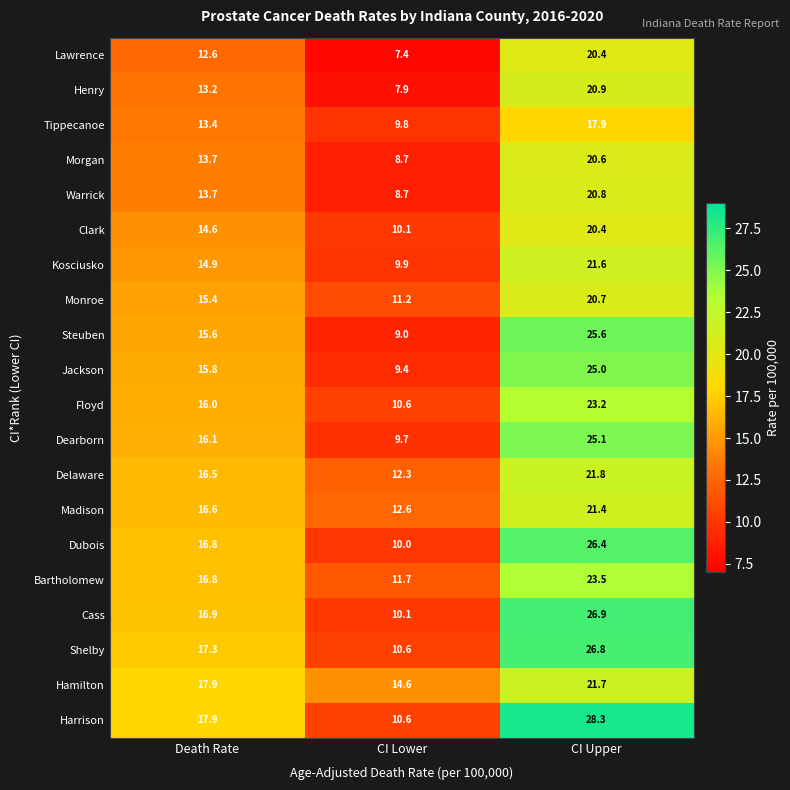

Which series has the largest total across all categories?

Harrison